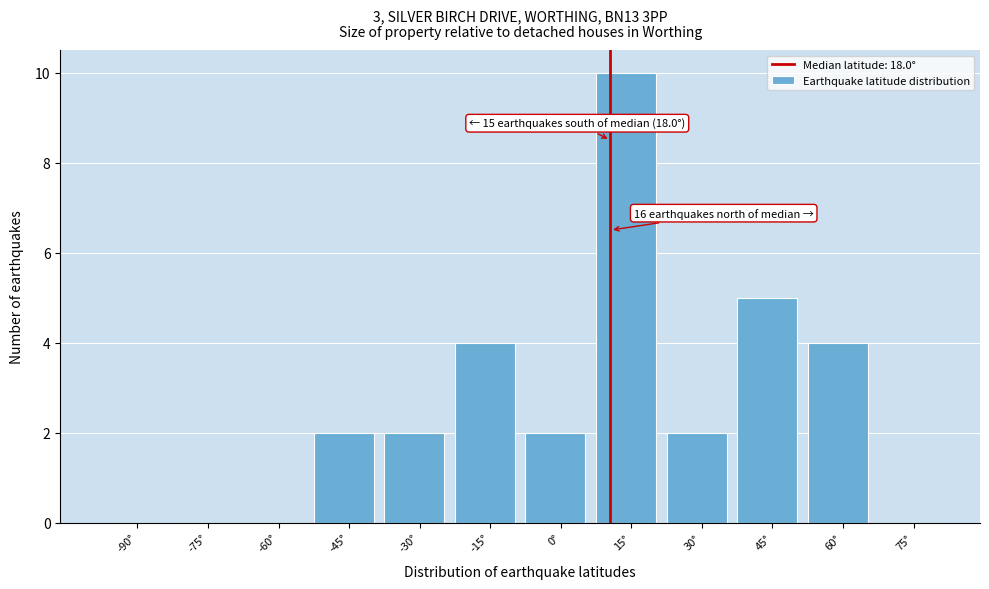

Reading left to right, transcribe all the data shown in this chart.

-90°=0	-75°=0	-60°=0	-45°=2	-30°=2	-15°=4	0°=2	15°=10	30°=2	45°=5	60°=4	75°=0